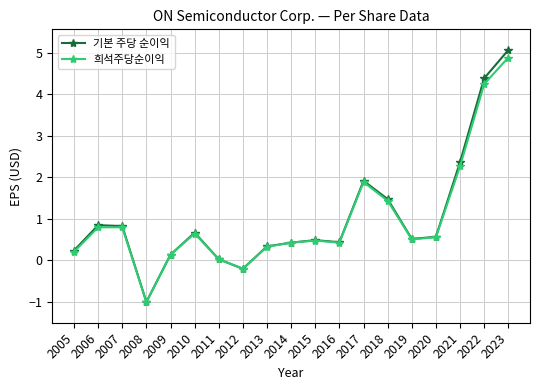

What is the difference between the 희석주당순이익 values at 2015 and 2022?

3.8